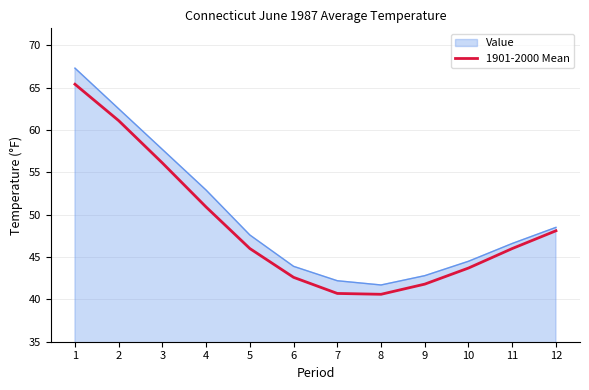

True or false: 1901-2000 Mean has a value of 84.6 at 4.

False